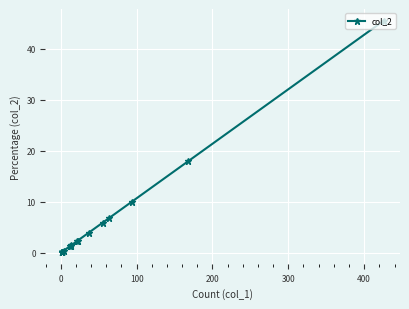

What is the maximum value shown in the chart?

45.5